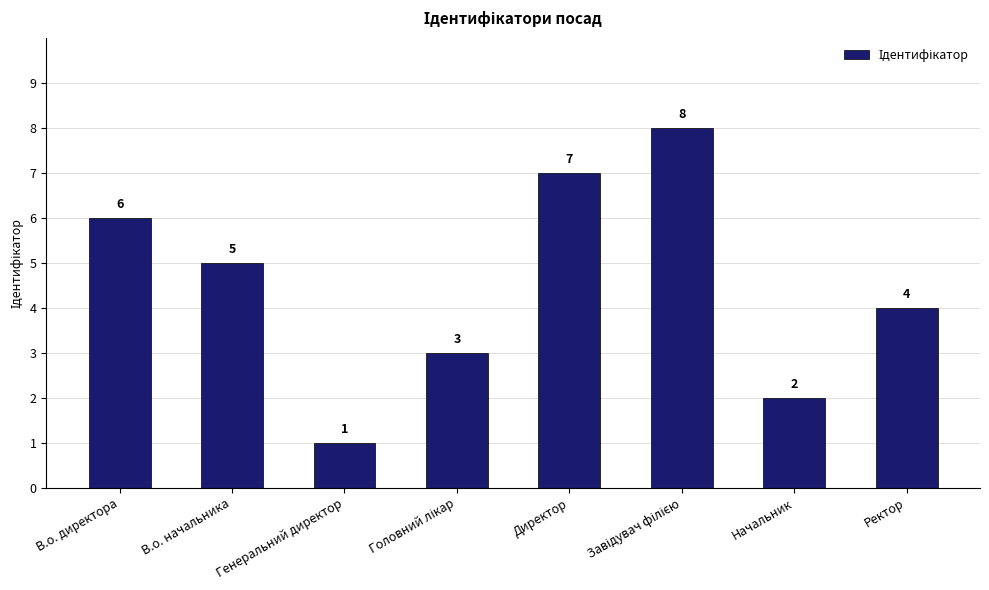

At which label is the value closest to 4?

Ректор